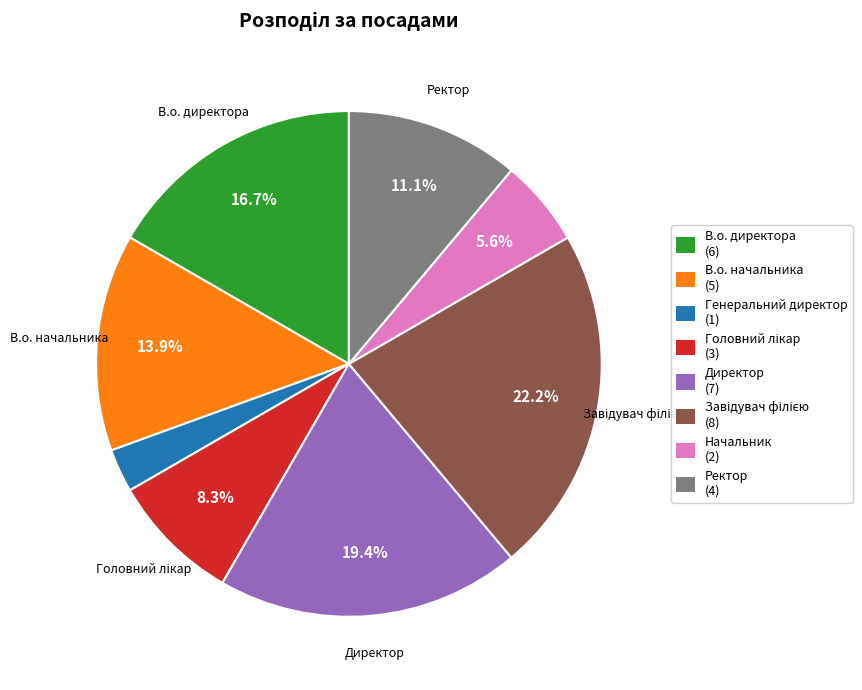

To the nearest percent, what percentage of the pie is В.о. начальника?

14%